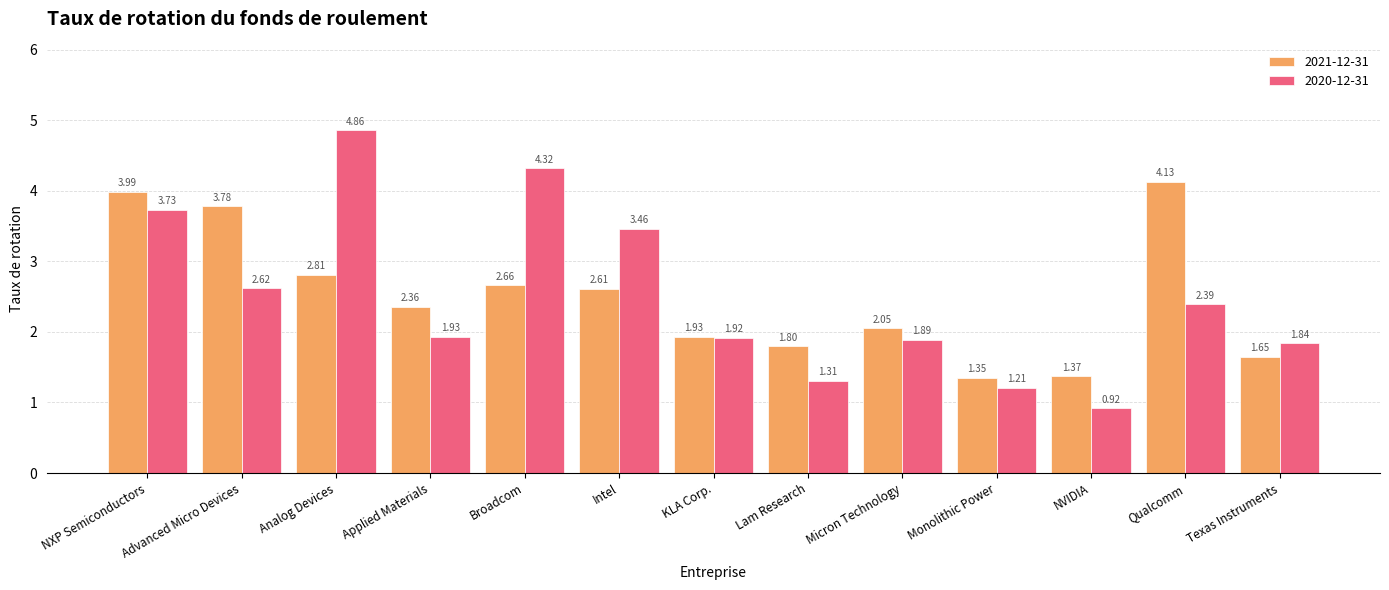

At which label is 2020-12-31 closest to 2?

Applied Materials